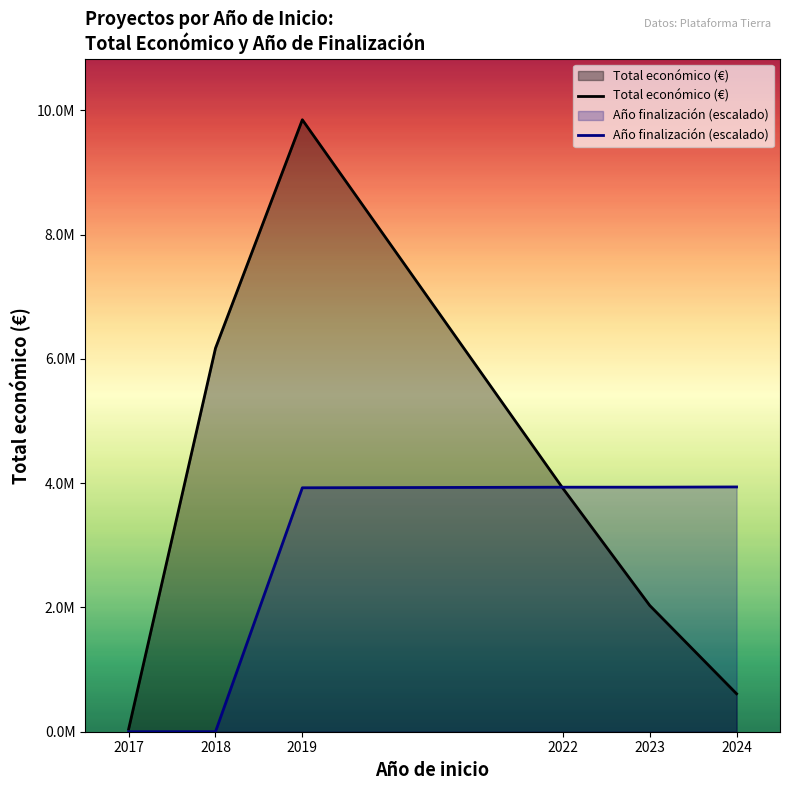

Rank the series by their average value, from highest to lowest.

Total económico (€), Año finalización (escalado)